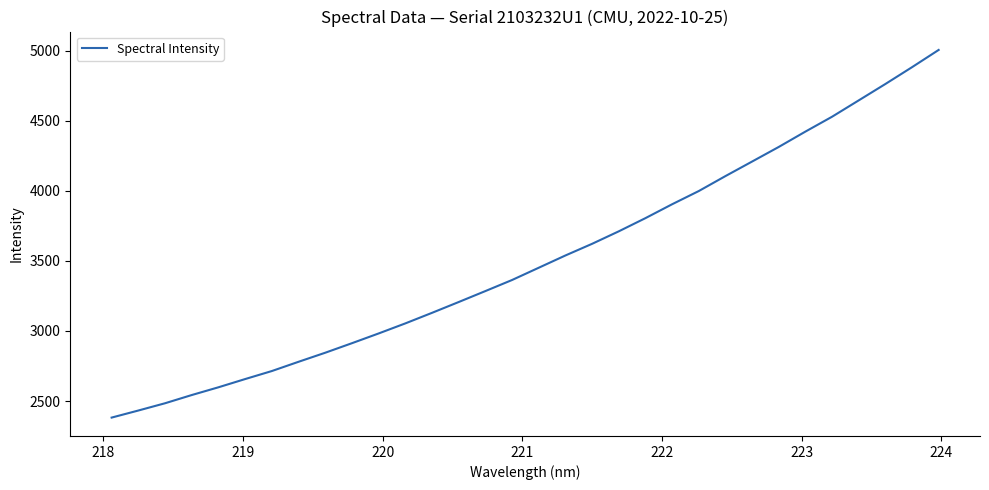

Count the number of categories in the chart.

32